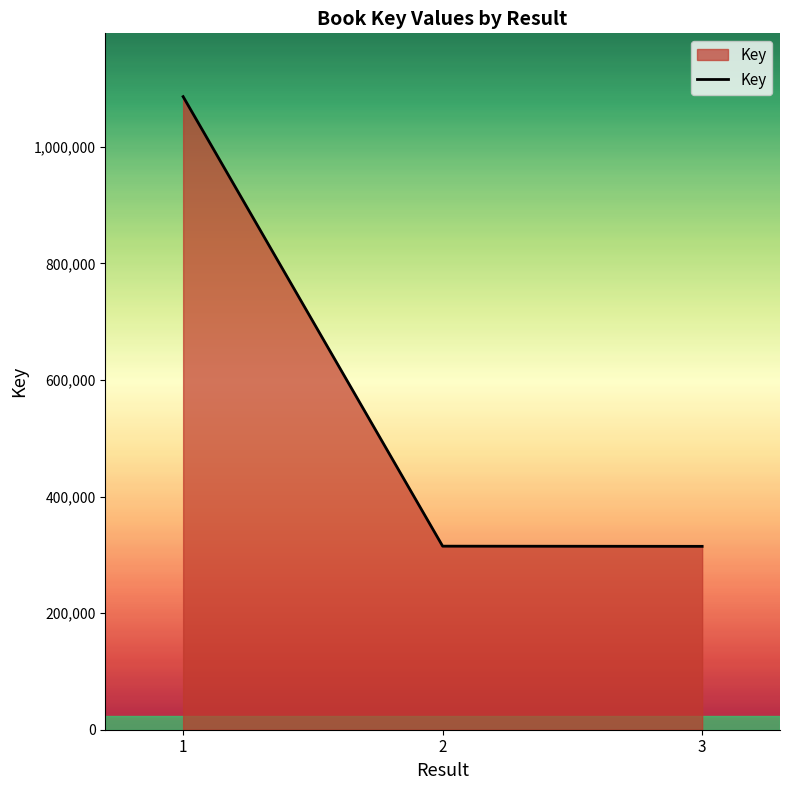

What is the change in value from 1 to 2?

-771280